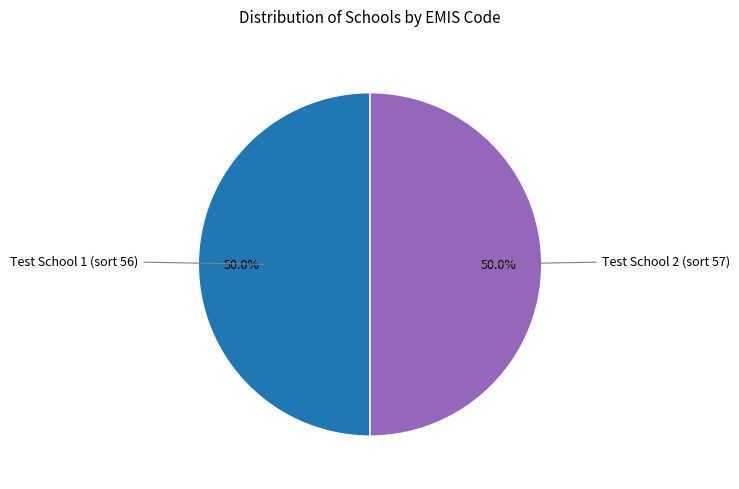

Which category has the biggest portion of the pie?

Test School 2 (sort 57)